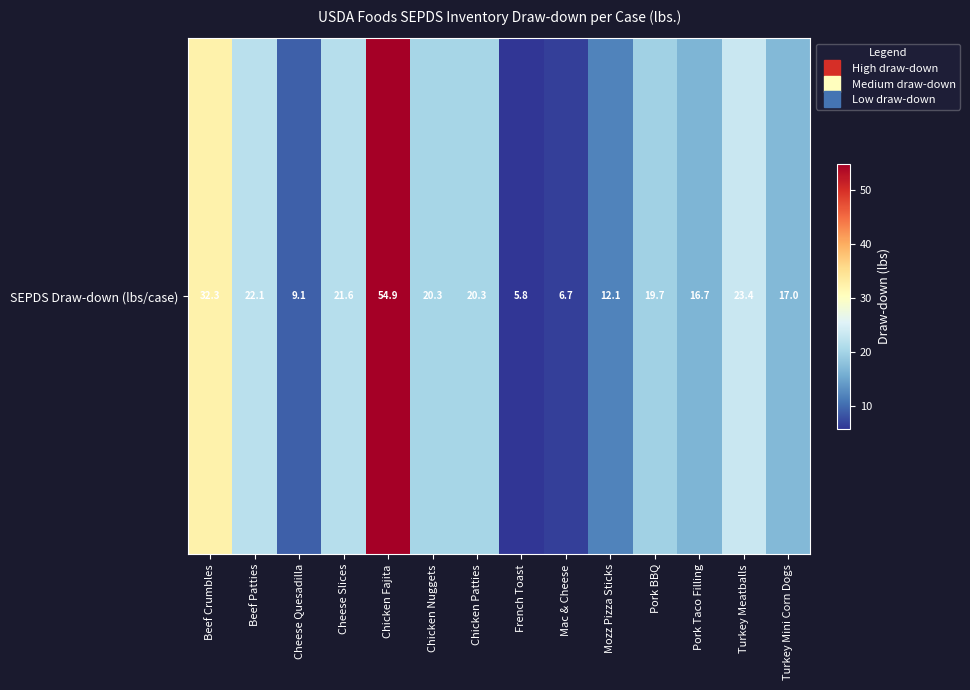

List the labels in order of value, smallest first.

French Toast, Mac & Cheese, Cheese Quesadilla, Mozz Pizza Sticks, Pork Taco Filling, Turkey Mini Corn Dogs, Pork BBQ, Chicken Nuggets, Chicken Patties, Cheese Slices, Beef Patties, Turkey Meatballs, Beef Crumbles, Chicken Fajita